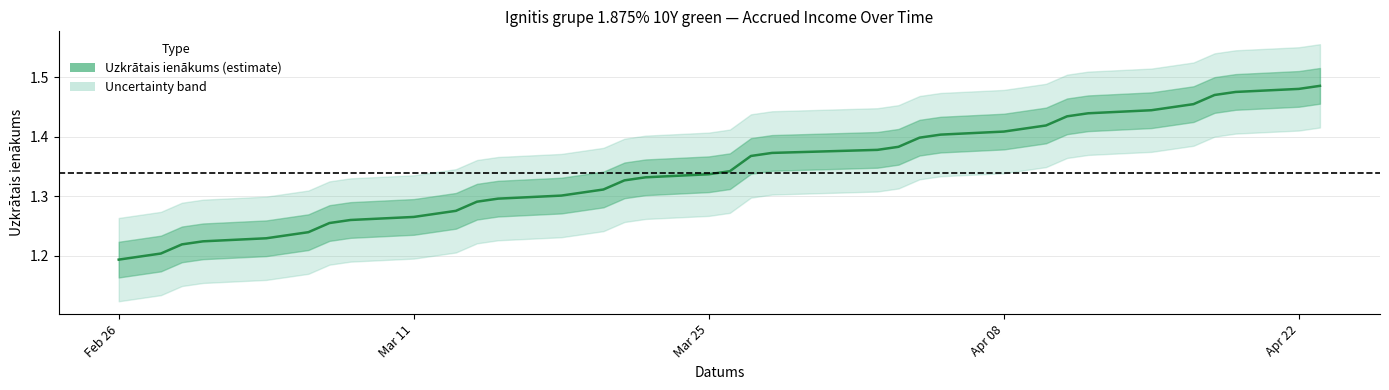

Which label corresponds to the smallest value in the chart?

Feb 26